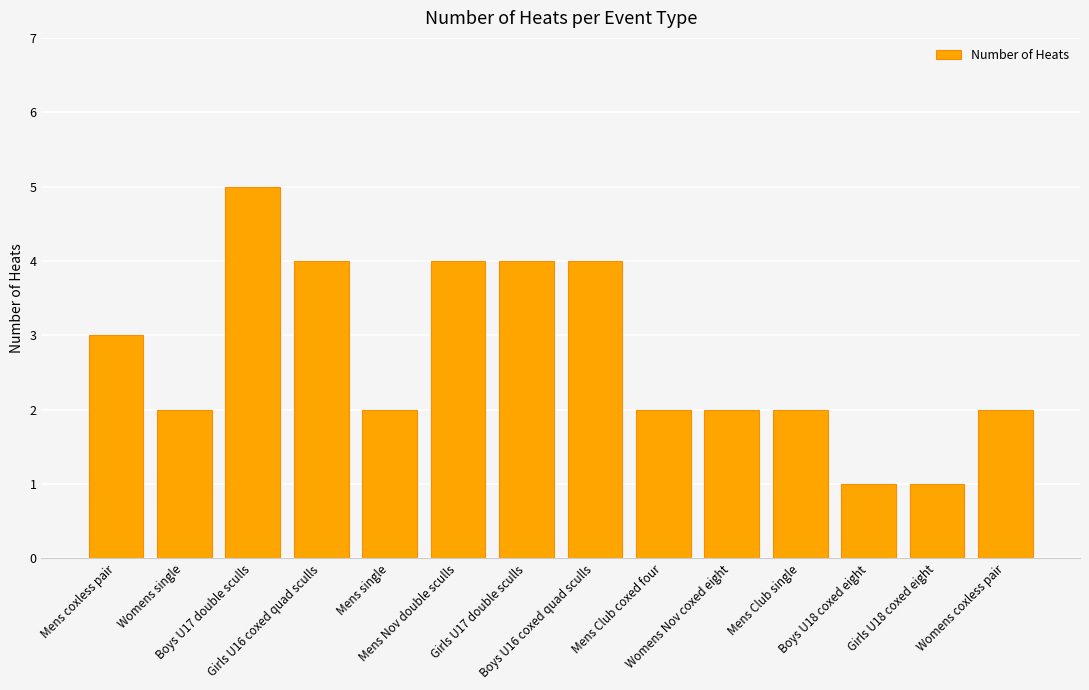

Are the bars horizontal?

No